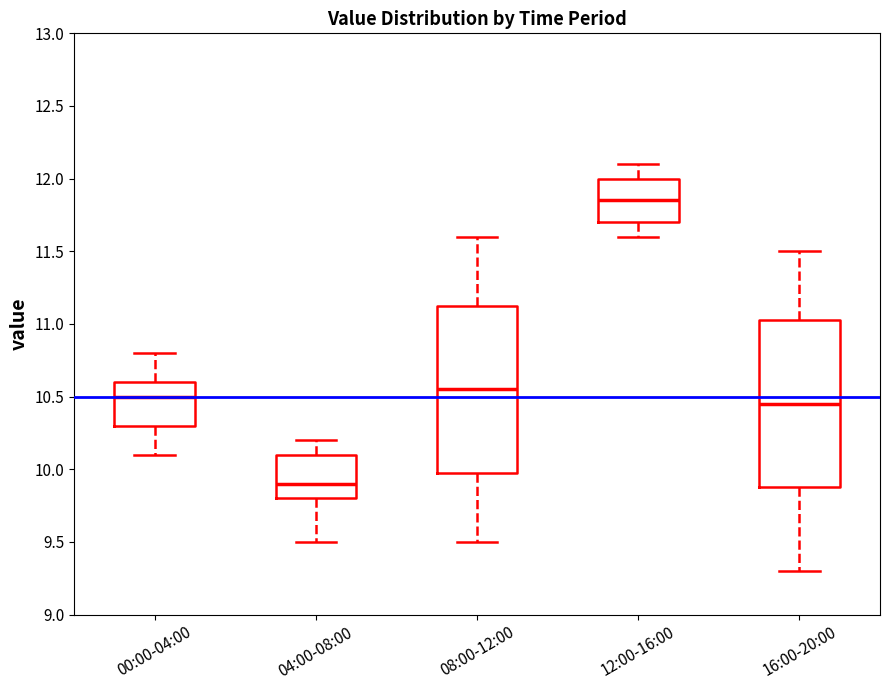

Reading left to right, transcribe this box plot: for each box, give where its median line is, the range the box spans, and where its two whiskers end, as read against the y-axis. The values are not printed on the chart, so give them approximately, as read against the axis.

00:00-04:00: median 10.50, box 10.30 to 10.60, whiskers 10.10 to 10.80
04:00-08:00: median 9.90, box 9.80 to 10.10, whiskers 9.50 to 10.20
08:00-12:00: median 10.55, box 10.00 to 11.15, whiskers 9.50 to 11.60
12:00-16:00: median 11.85, box 11.70 to 12.00, whiskers 11.60 to 12.10
16:00-20:00: median 10.45, box 9.90 to 11.05, whiskers 9.30 to 11.50